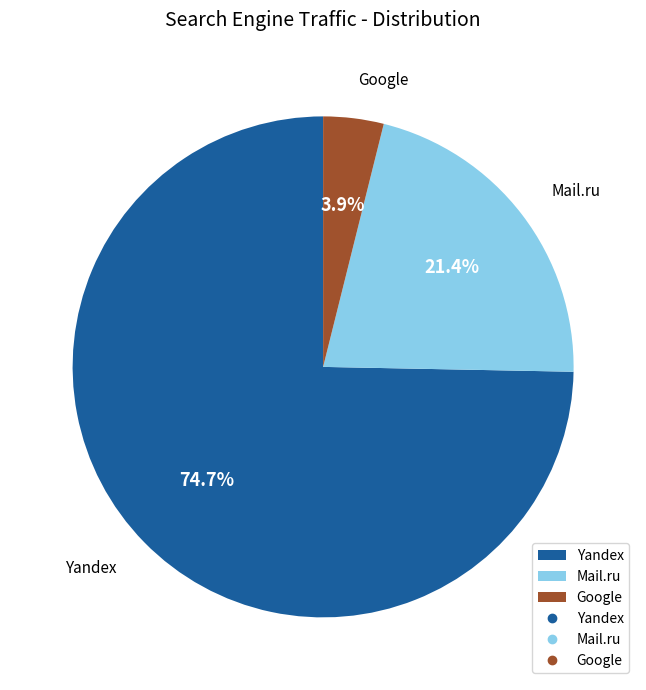

How many segments does this pie chart have?

3